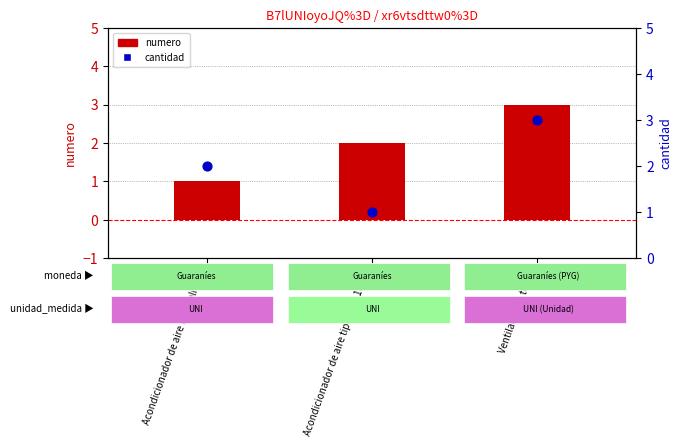

At how many categories does at least one series exceed 2?

1